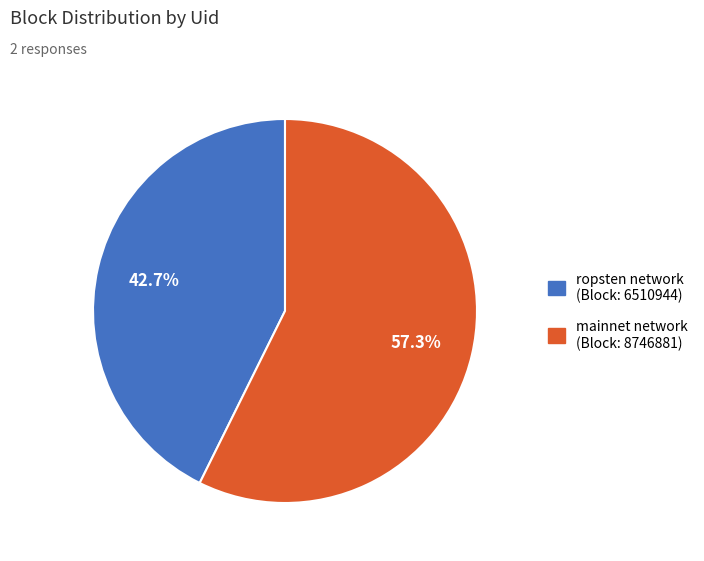

What percentage is NOT represented by ropsten network (Block: 6510944)?

57.3%